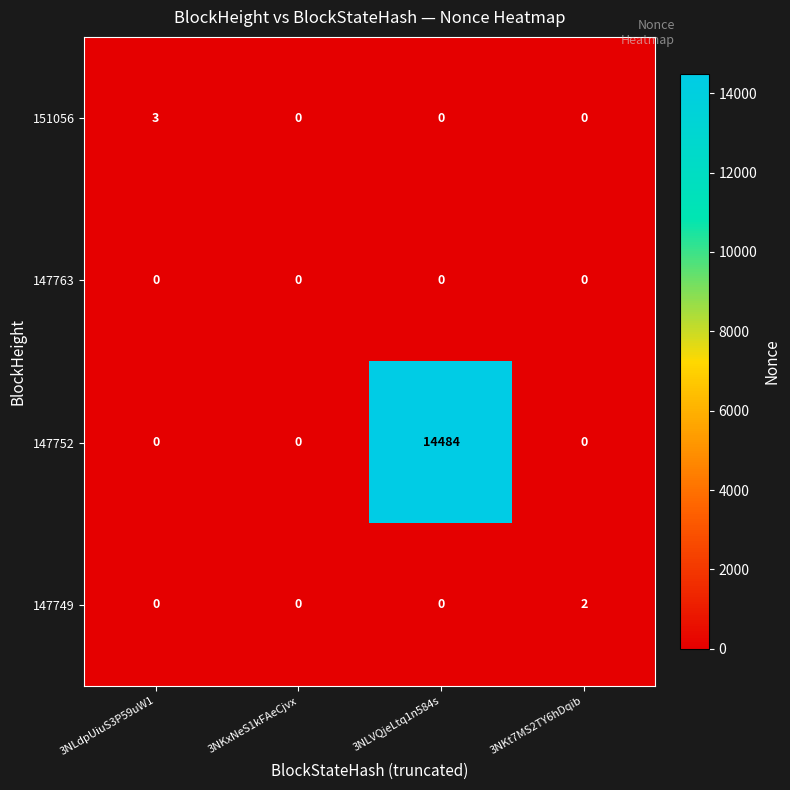

Is it true that 147749 equals 0 at 3NLdpUiuS3P59uW1?

True